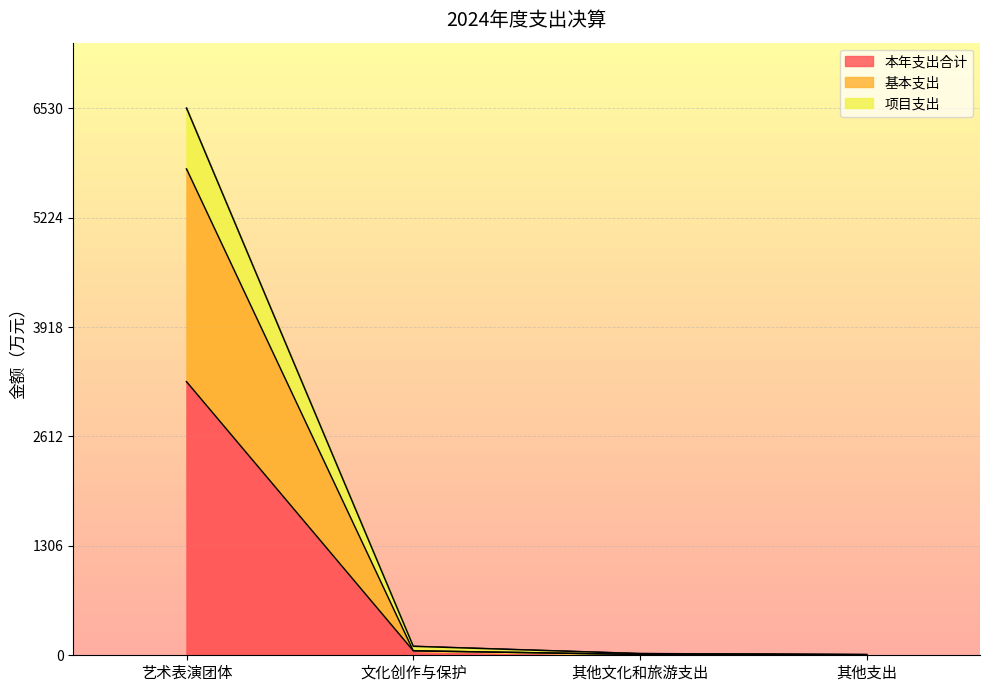

What is the total value across all series at 其他支出?

18.2